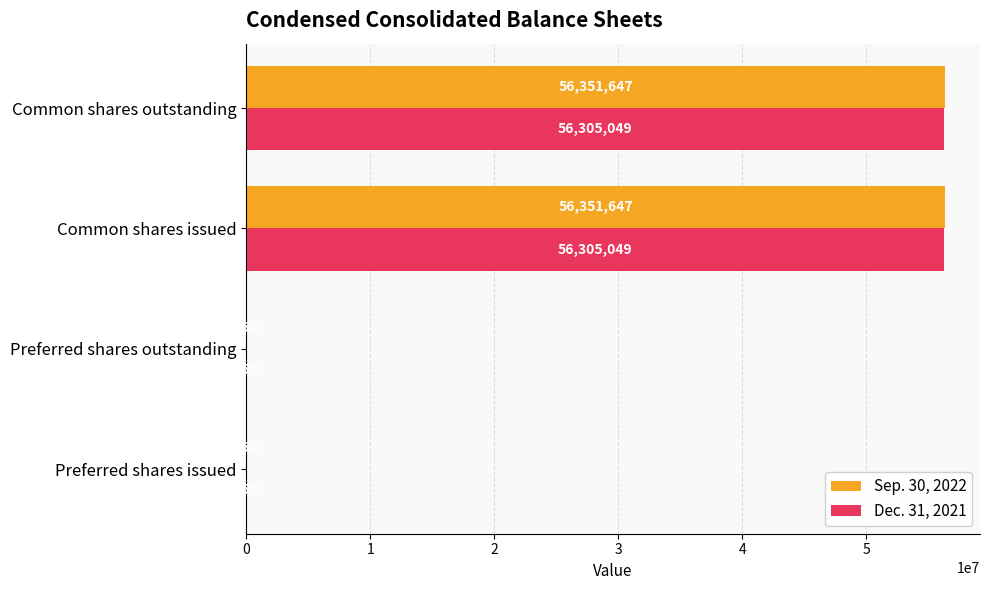

What is the total value across all series at Common shares issued?

112656696